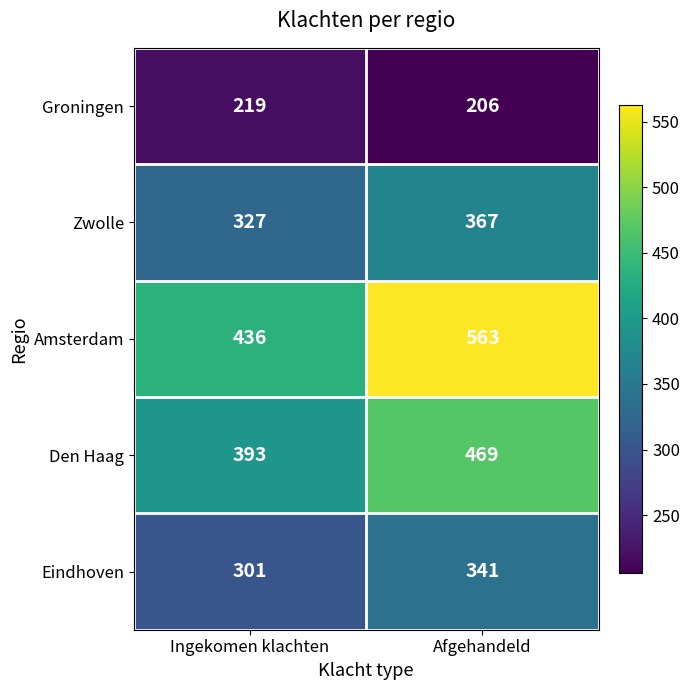

At how many categories does at least one series exceed 446?

1